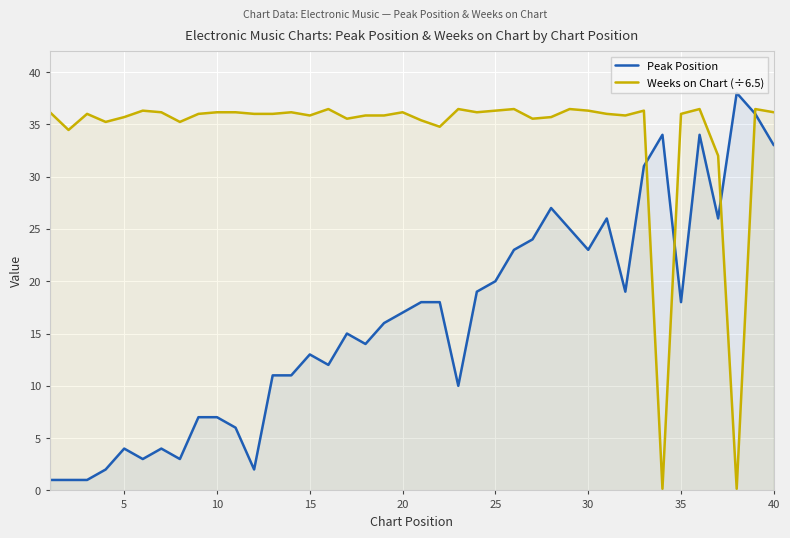

Is it true that Weeks on Chart (÷6.5) equals 36.2 at 10?

True